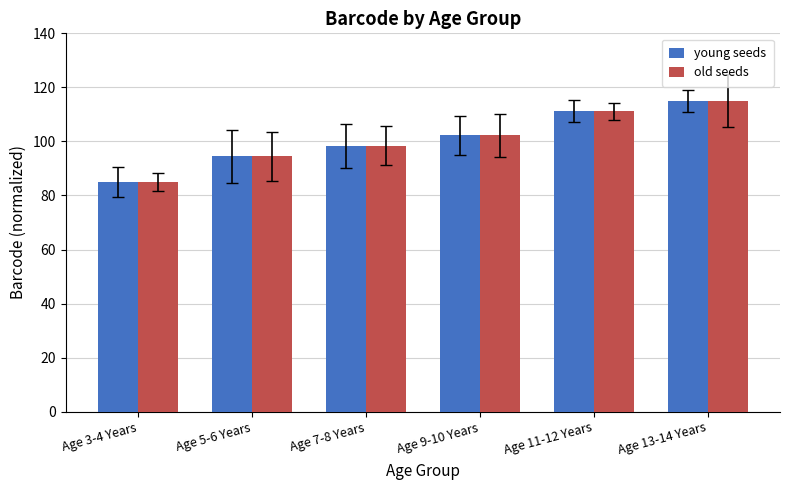

What is the label of the 1st bar from the right?

Age 13-14 Years